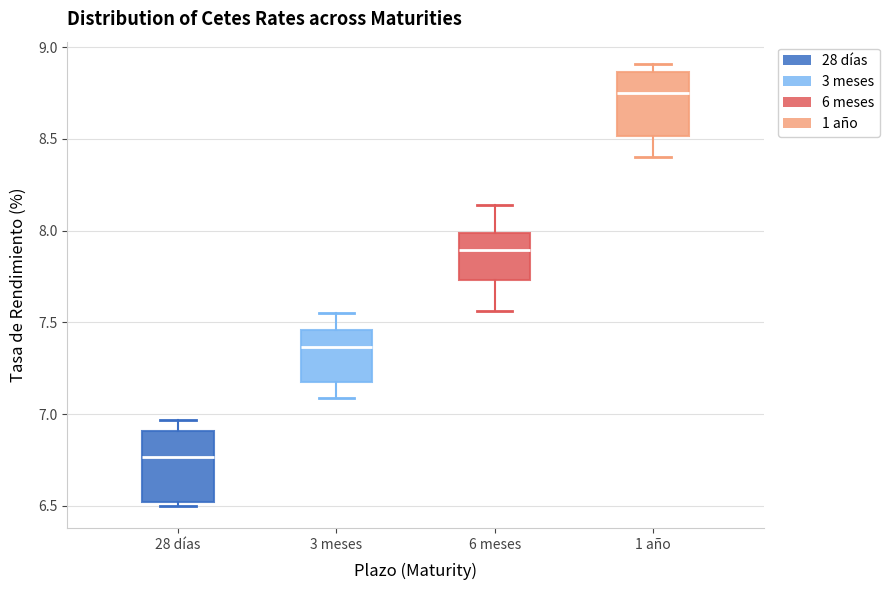

Reading left to right, transcribe this box plot: for each box, give where its median line is, the range the box spans, and where its two whiskers end, as read against the y-axis. The values are not printed on the chart, so give them approximately, as read against the axis.

28 días: median 6.75, box 6.50 to 6.90, whiskers 6.50 (just below the box's lower edge) to 6.95
3 meses: median 7.35, box 7.20 to 7.45, whiskers 7.10 to 7.55
6 meses: median 7.90, box 7.75 to 8.00, whiskers 7.55 to 8.15
1 año: median 8.75, box 8.50 to 8.85, whiskers 8.40 to 8.90